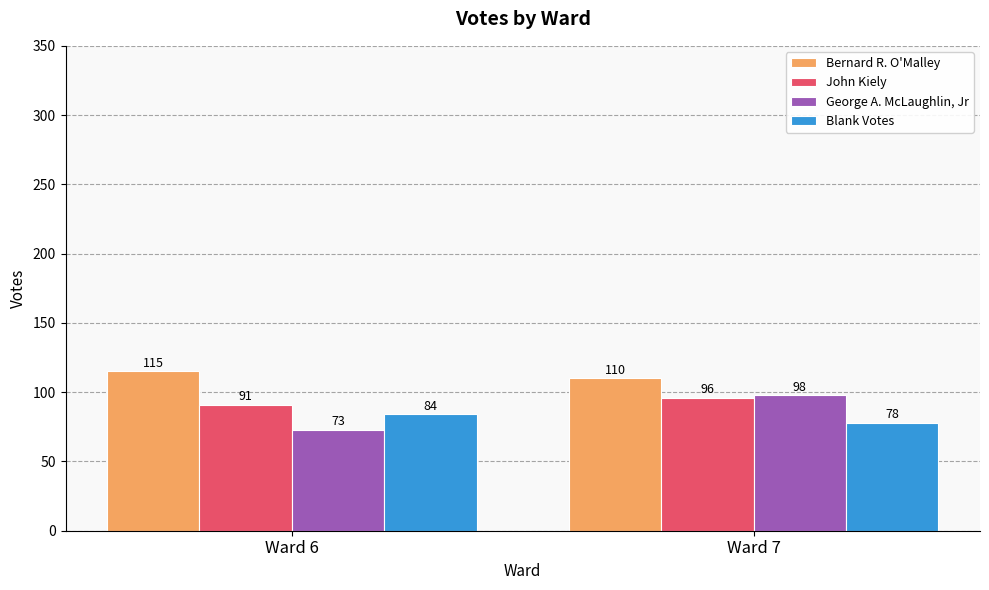

At how many categories does at least one series exceed 77?

2